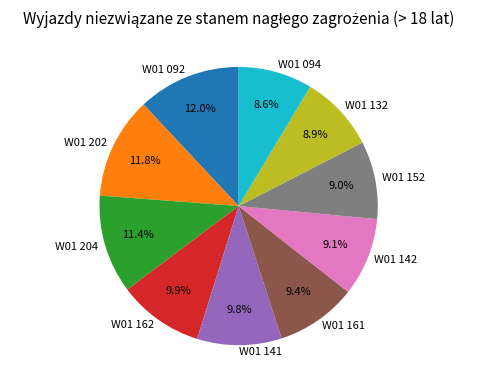

Is there a majority slice in this chart?

No